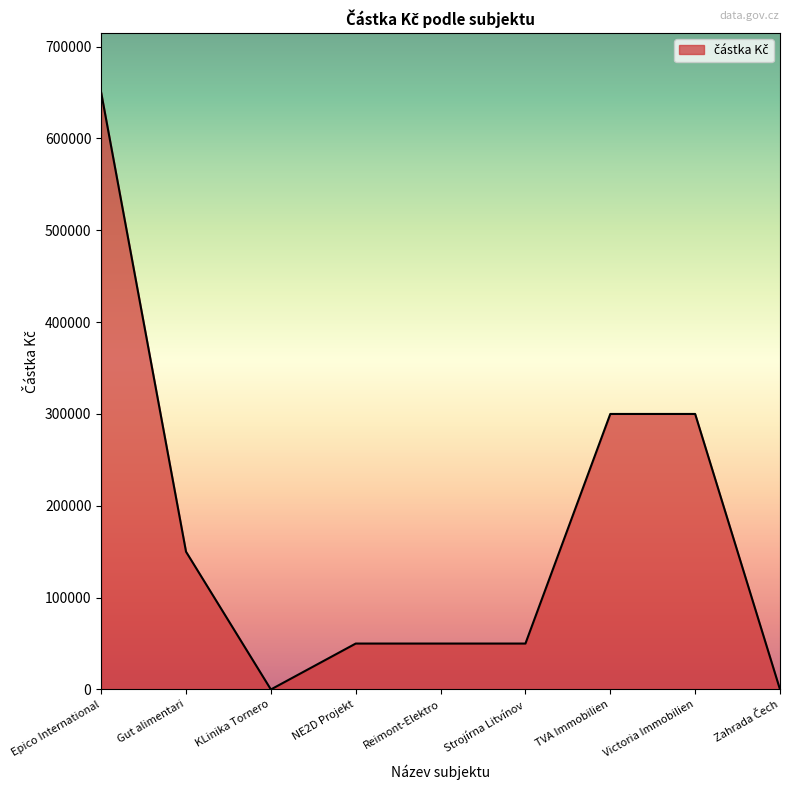

What is the change in value from Epico International to TVA Immobilien?

-350000